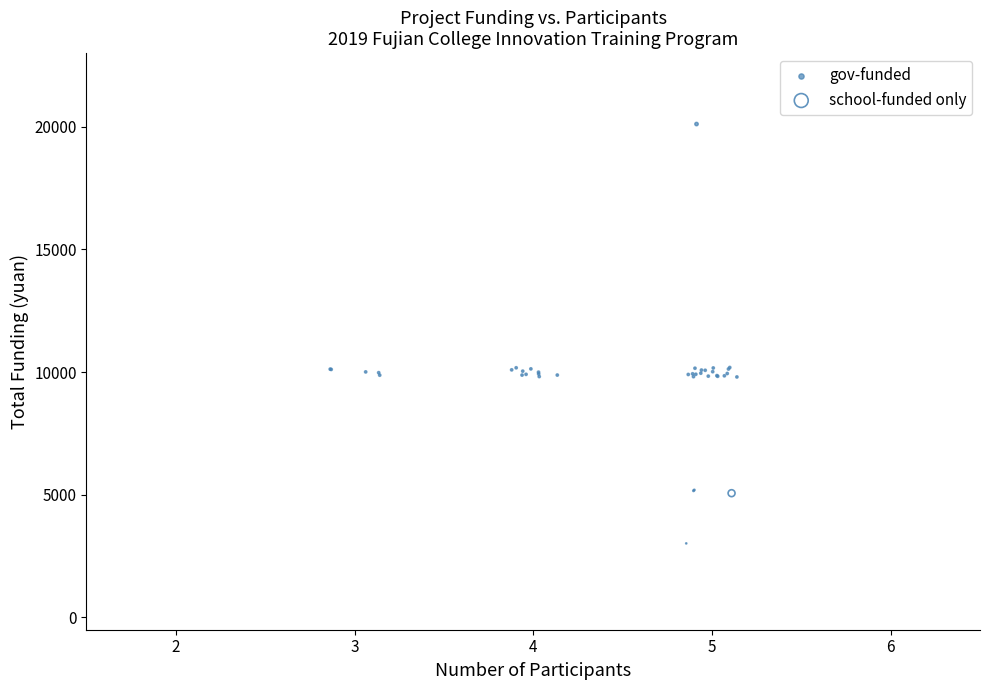

What are all the series names shown in the legend?

gov-funded, school-funded only